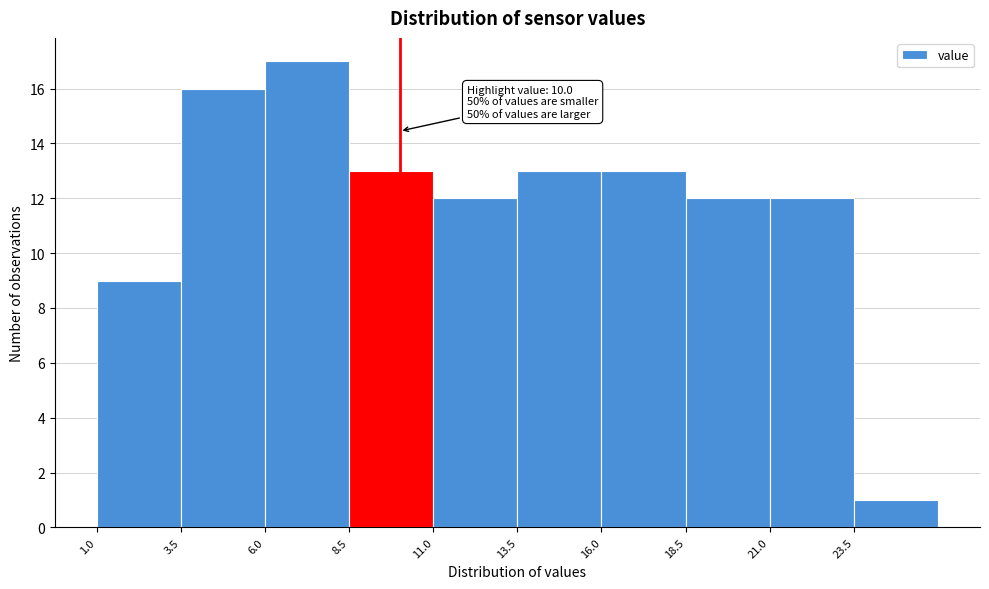

Which range on the x-axis has the tallest bar?

6.0 to 8.5